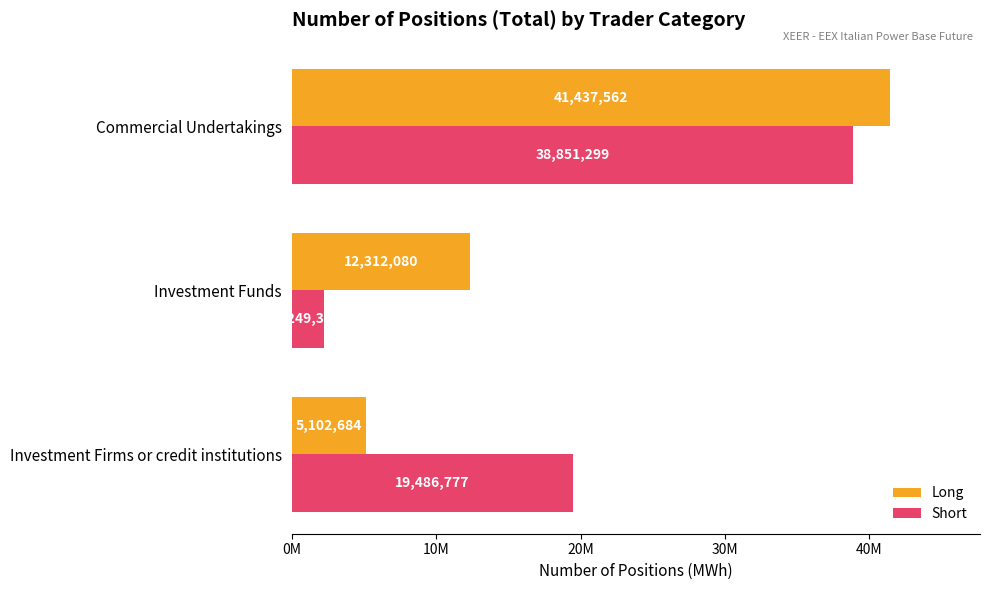

What is the value of the Short bar at the 2nd from the left?

2249342